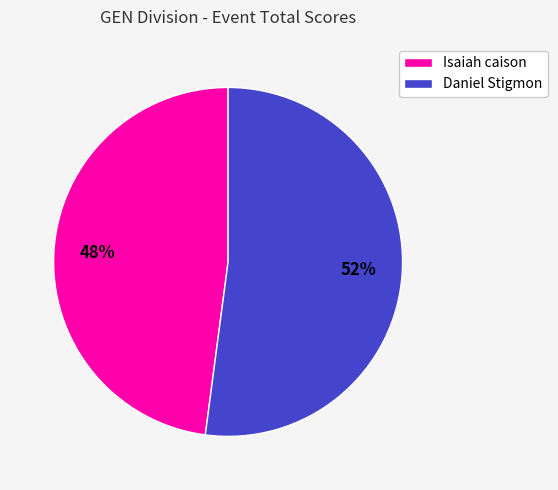

How many slices are in this pie chart?

2